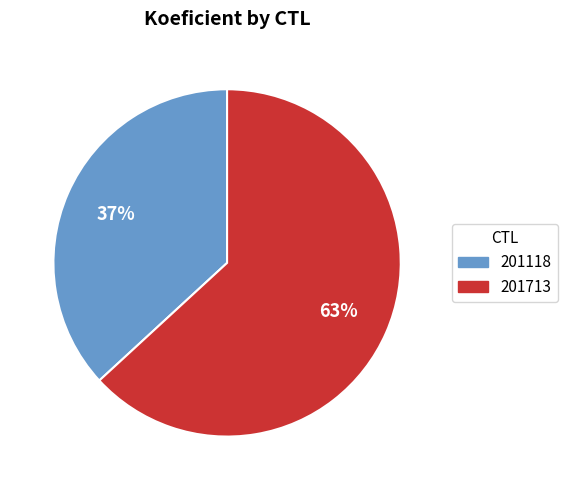

To the nearest percent, what percentage of the pie is 201713?

63%